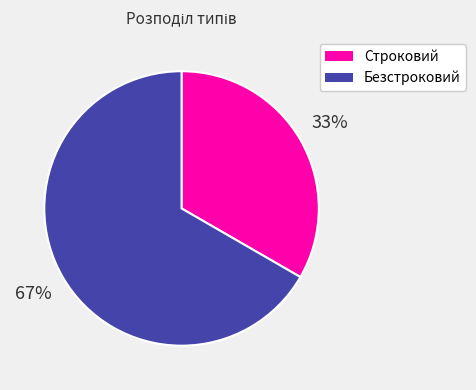

How many slices are in this pie chart?

2